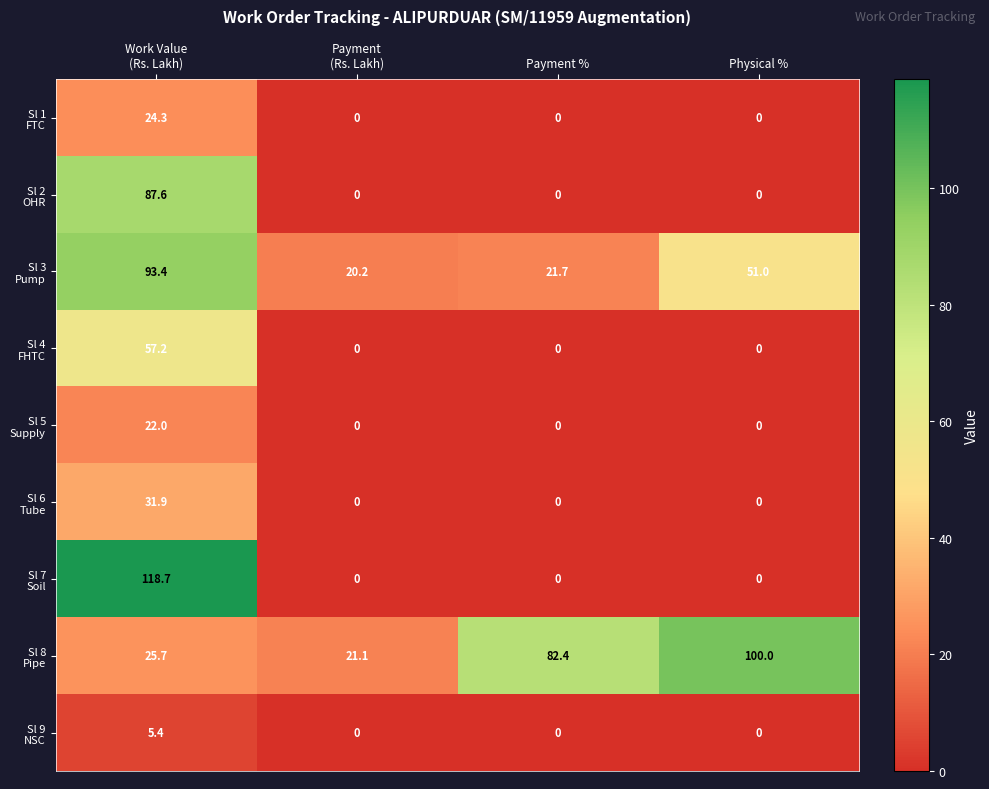

At how many categories does at least one series exceed 6?

4